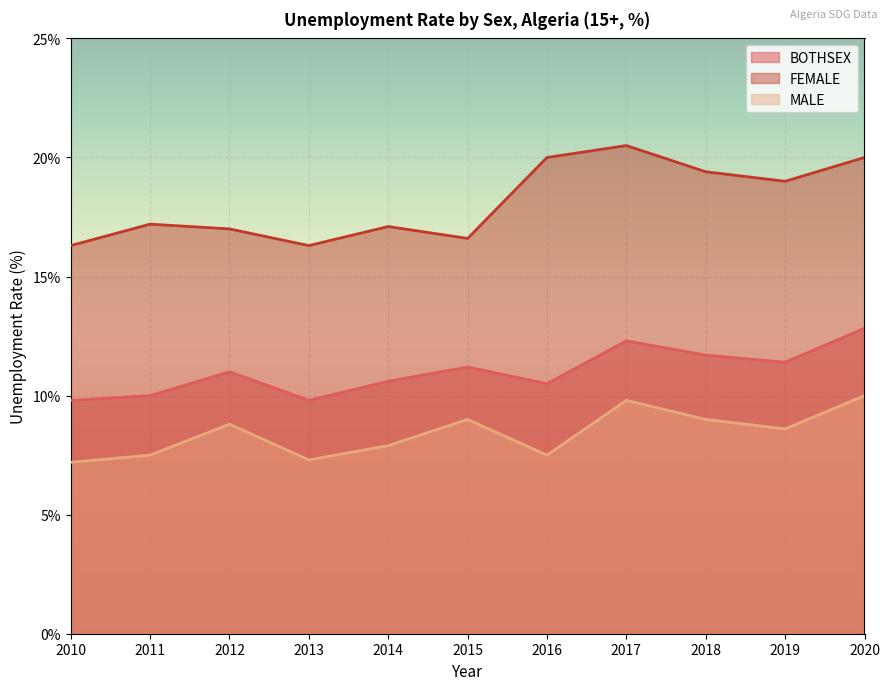

Which has a higher value, 2018 or 2013?

2018